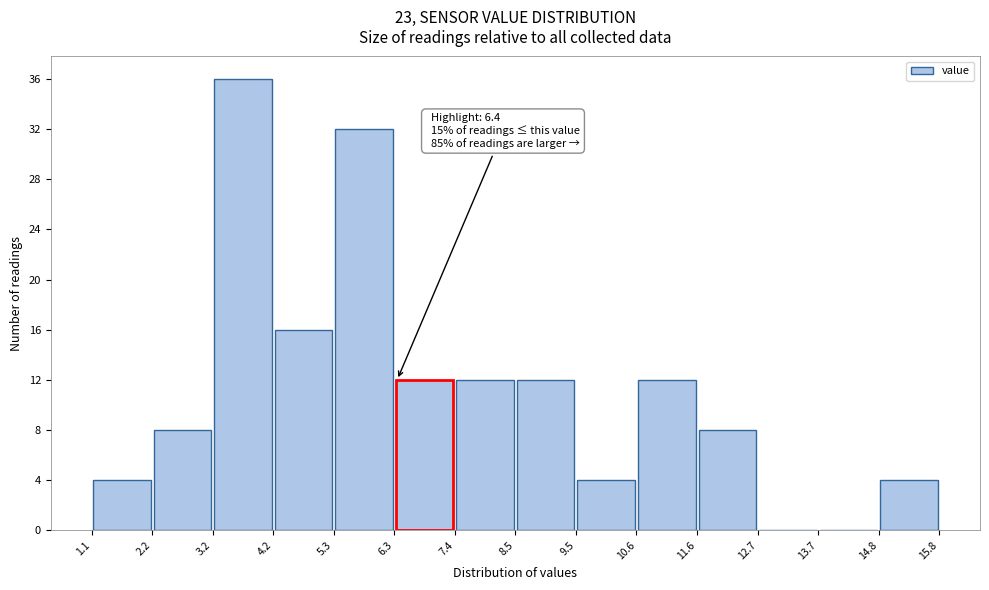

Over which range of the x-axis is the bar tallest?

3.2 to 4.2